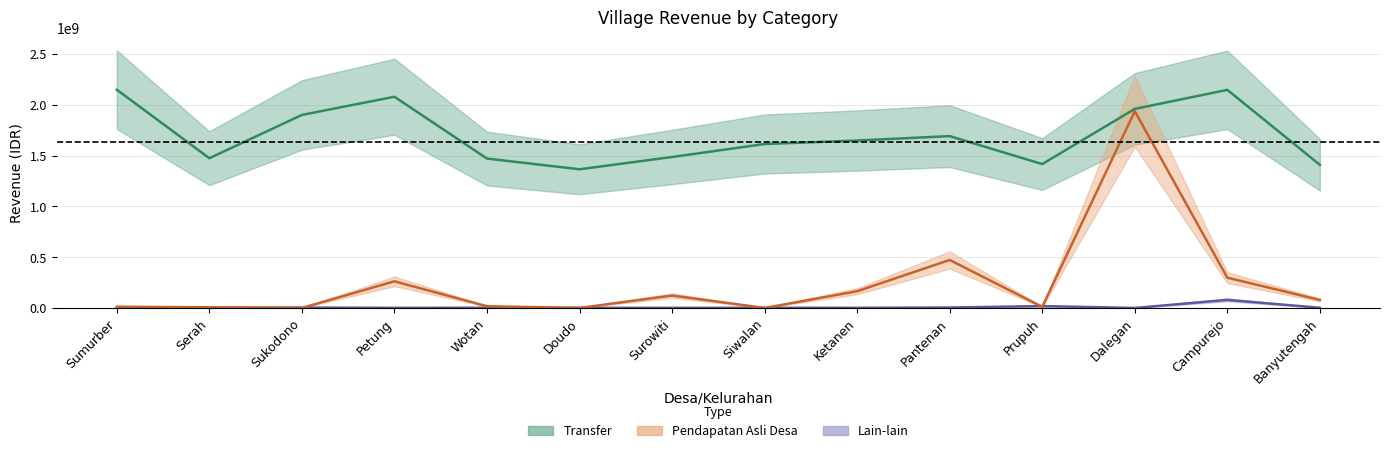

Where is the first local maximum for Transfer?

Petung